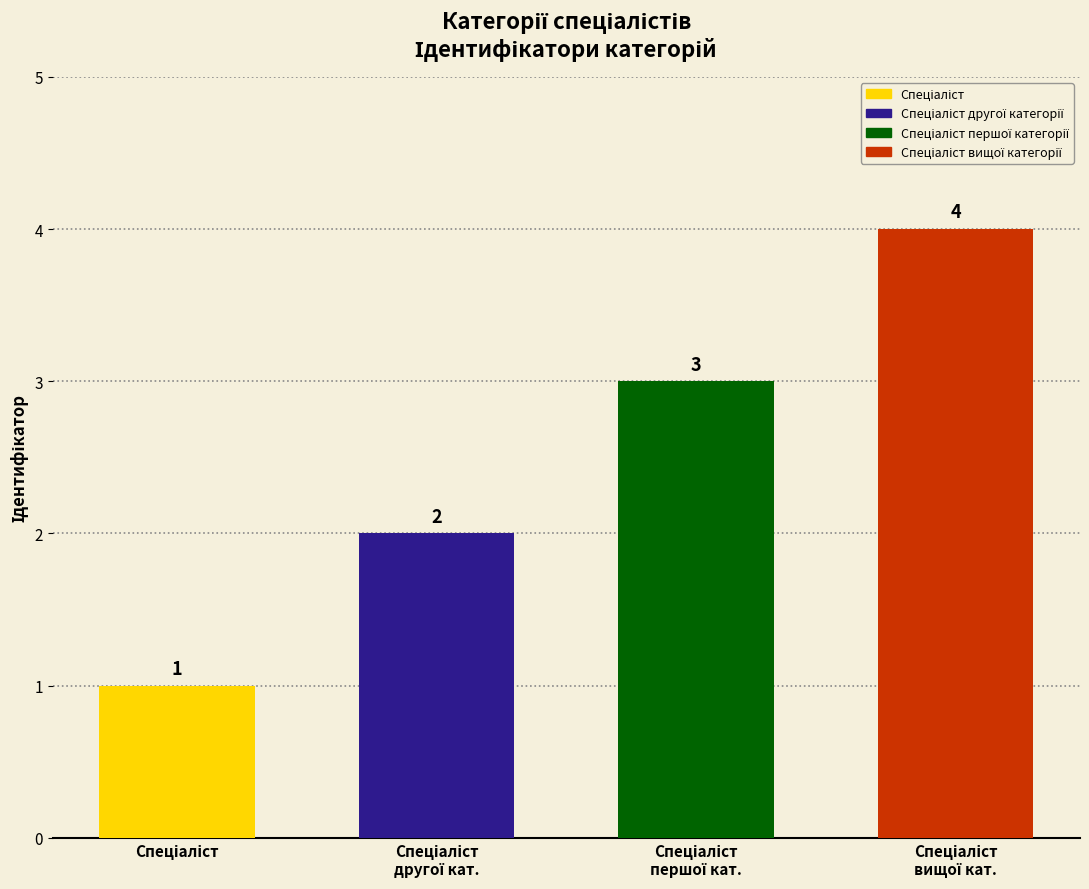

Is it true that the value at Спеціаліст is 1?

False